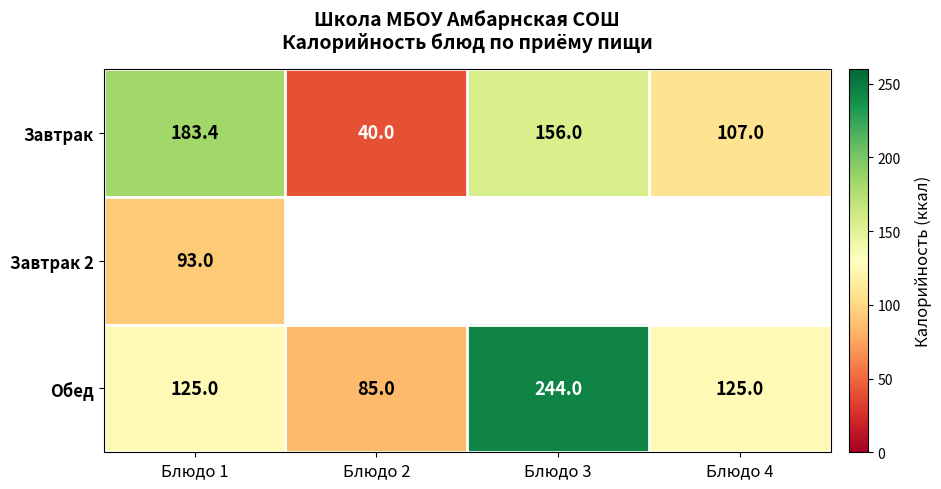

At which label does Завтрак first exceed 156?

Блюдо 1